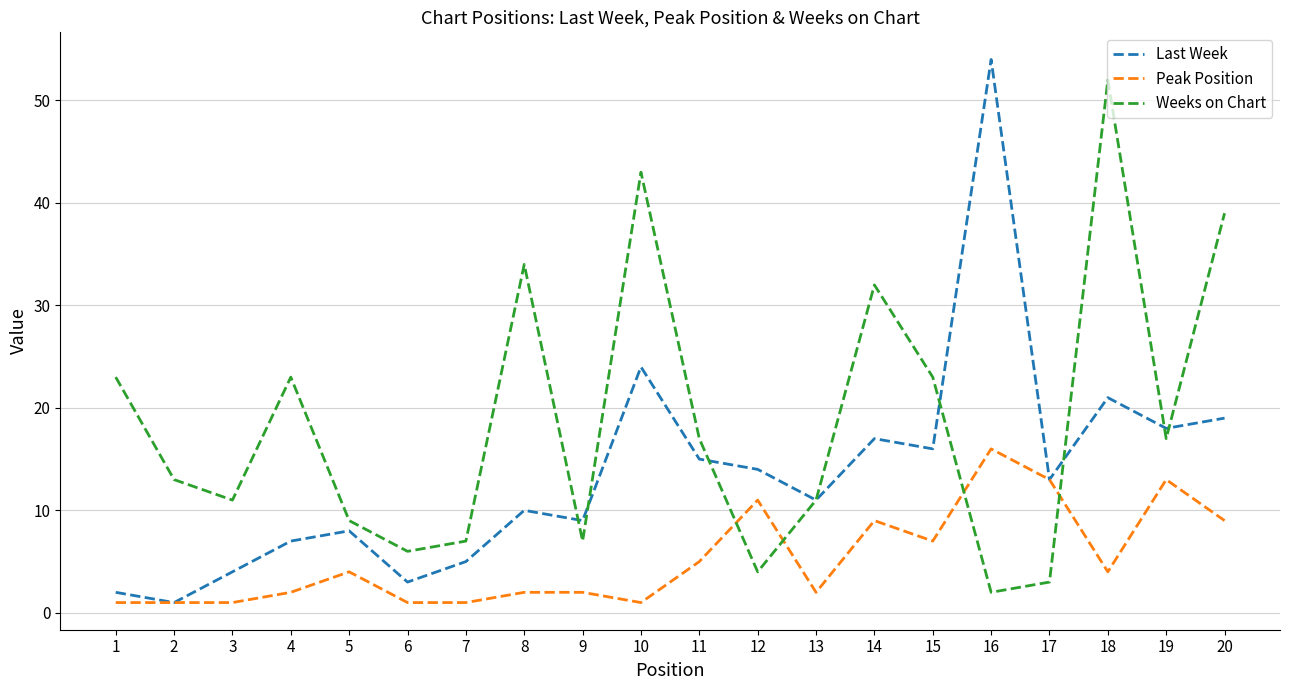

The Peak Position series shows 1 at 6. True or false?

True